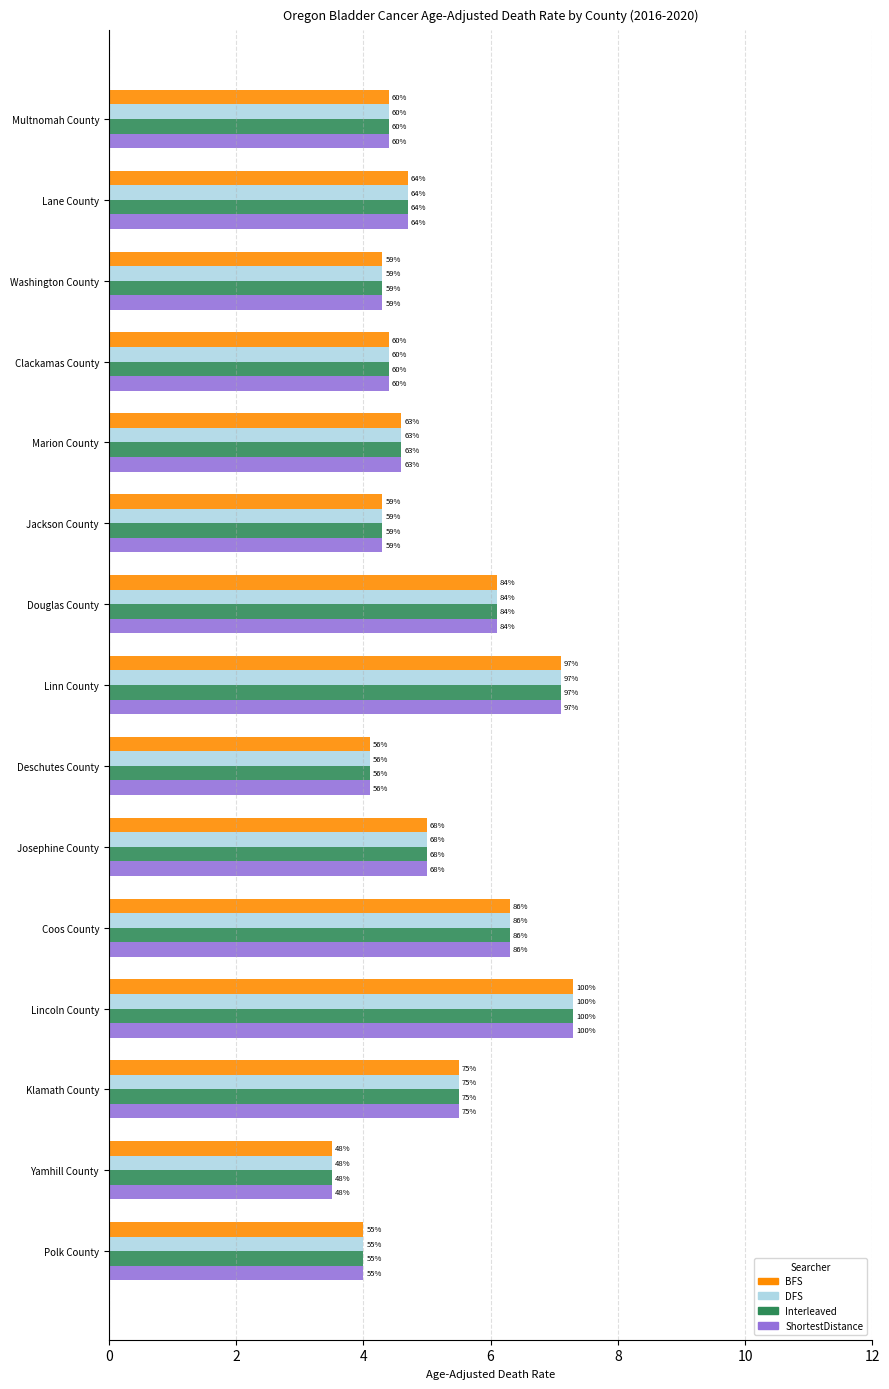

What are all the series names shown in the legend?

BFS, DFS, Interleaved, ShortestDistance